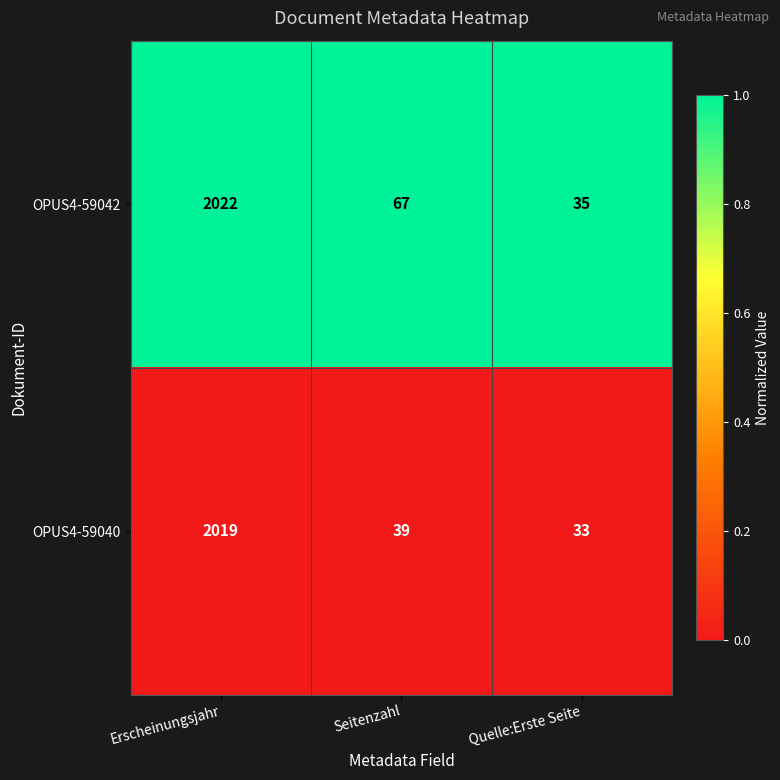

Rank the series by their maximum value, from highest to lowest.

OPUS4-59042, OPUS4-59040